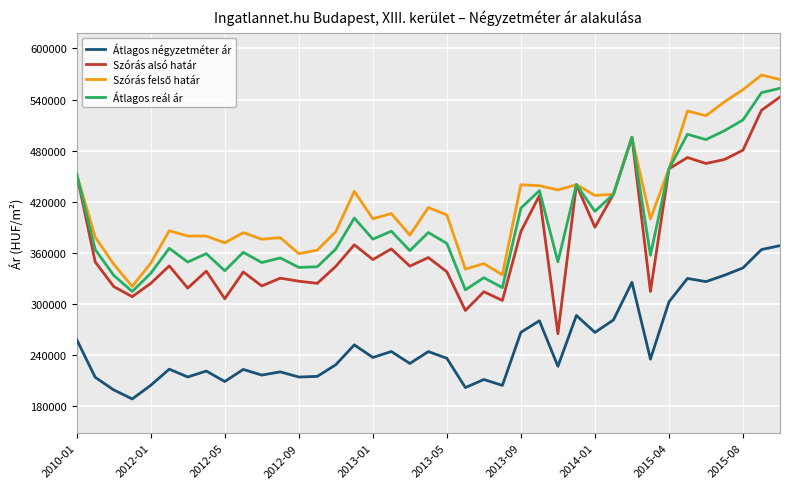

What is the sum of all Átlagos négyzetméter ár values?

9848977